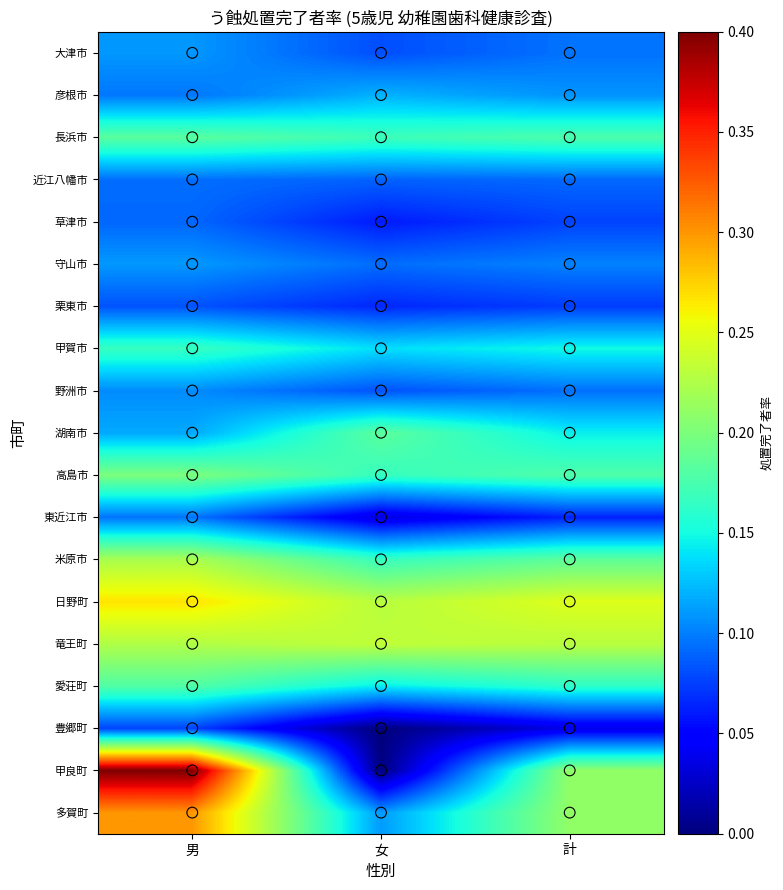

Reading left to right, transcribe all the data shown in this chart.

大津市: 男=0.1	女=0.1	計=0.1
彦根市: 男=0.1	女=0.1	計=0.1
長浜市: 男=0.2	女=0.2	計=0.2
近江八幡市: 男=0.1	女=0.1	計=0.1
草津市: 男=0.1	女=0.1	計=0.1
守山市: 男=0.1	女=0.1	計=0.1
栗東市: 男=0.1	女=0.1	計=0.1
甲賀市: 男=0.2	女=0.1	計=0.1
野洲市: 男=0.1	女=0.1	計=0.1
湖南市: 男=0.1	女=0.2	計=0.1
高島市: 男=0.2	女=0.2	計=0.2
東近江市: 男=0.1	女=0.0	計=0.1
米原市: 男=0.2	女=0.2	計=0.2
日野町: 男=0.3	女=0.2	計=0.2
竜王町: 男=0.2	女=0.2	計=0.2
愛荘町: 男=0.2	女=0.1	計=0.2
豊郷町: 男=0.1	女=0.0	計=0.0
甲良町: 男=0.4	女=0.0	計=0.2
多賀町: 男=0.3	女=0.1	計=0.2